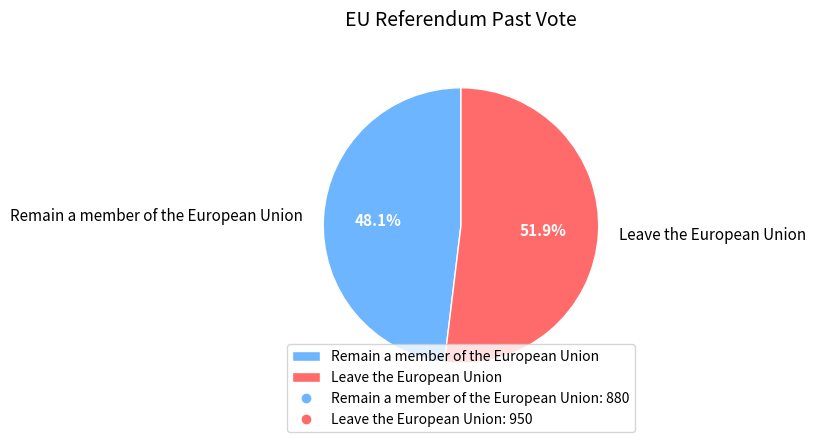

What percentage is the Leave the European Union slice, to the nearest percent?

52%